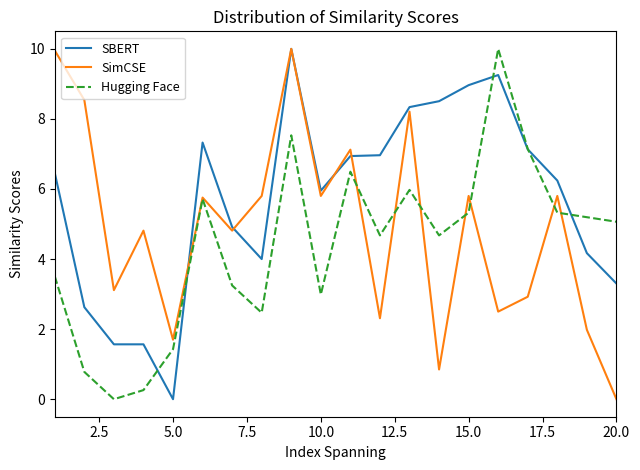

What is the maximum value shown in the chart?

10.0